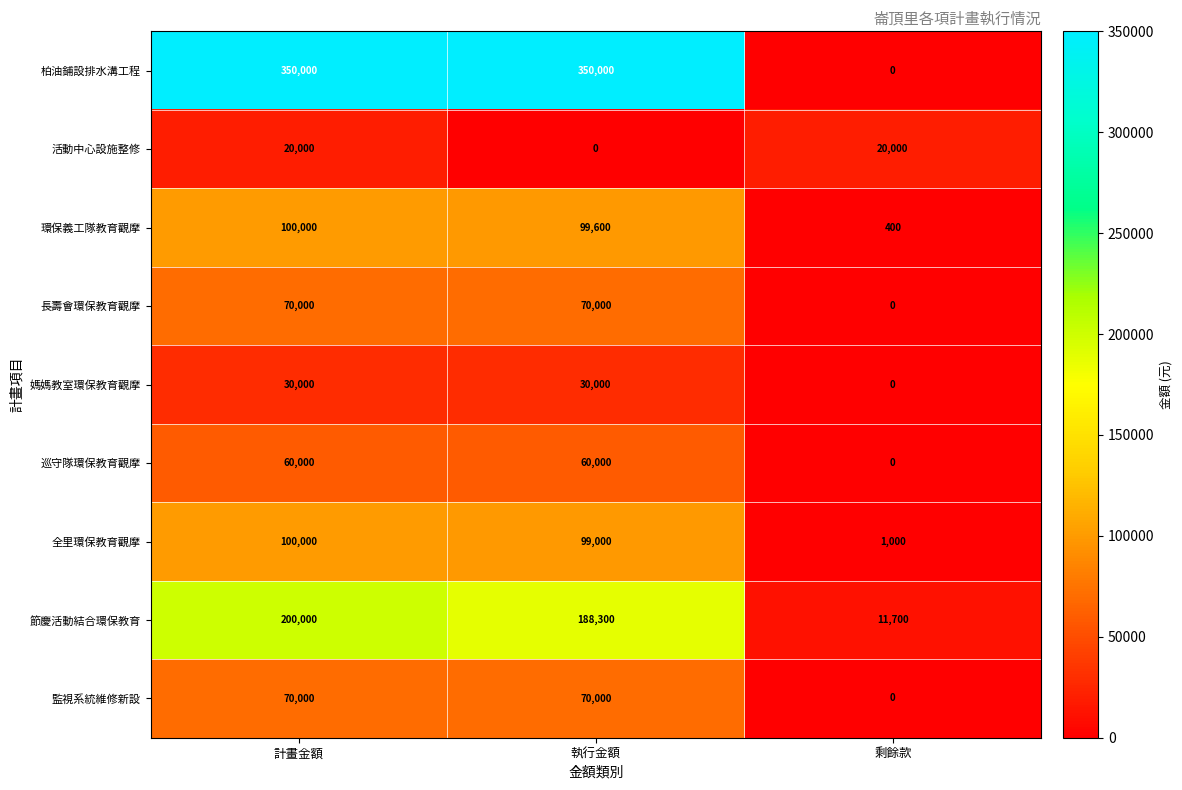

Is it true that 巡守隊環保教育觀摩 equals -20985 at 剩餘款?

False